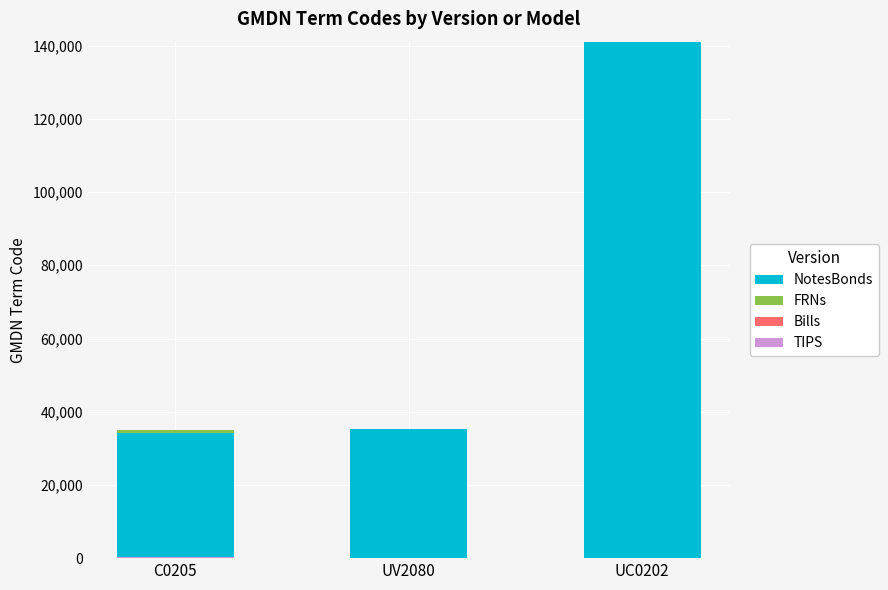

The TIPS series shows -114.4 at UV2080. True or false?

False